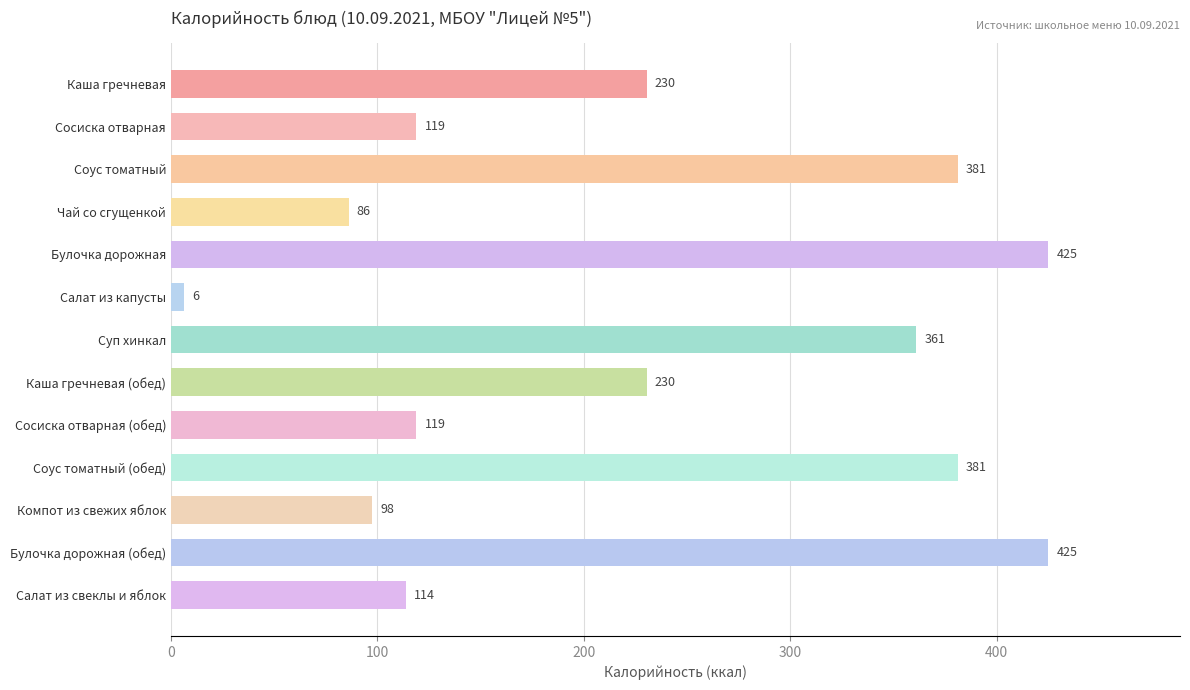

Is it true that the value at Каша гречневая (обед) is 346.2?

False